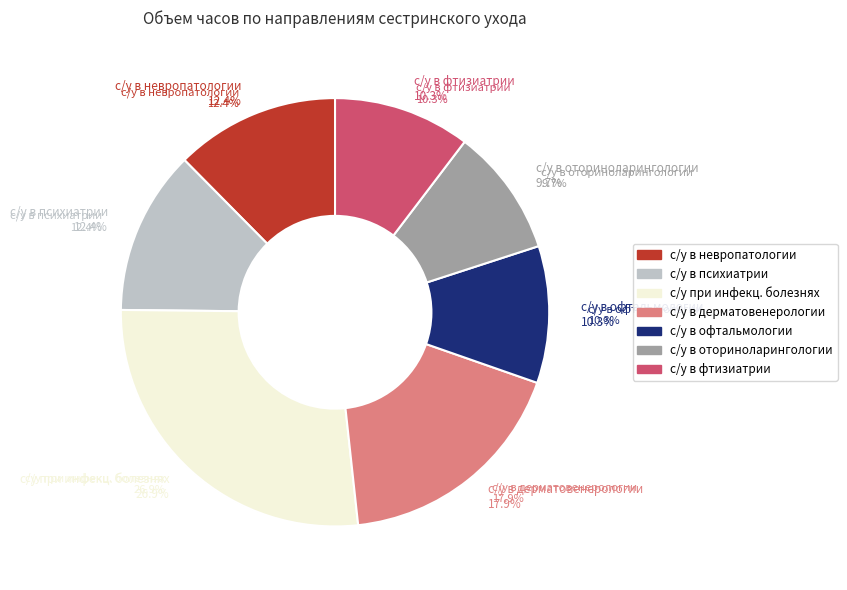

What portion of the pie excludes с/у в дерматовенерологии?

82.1%